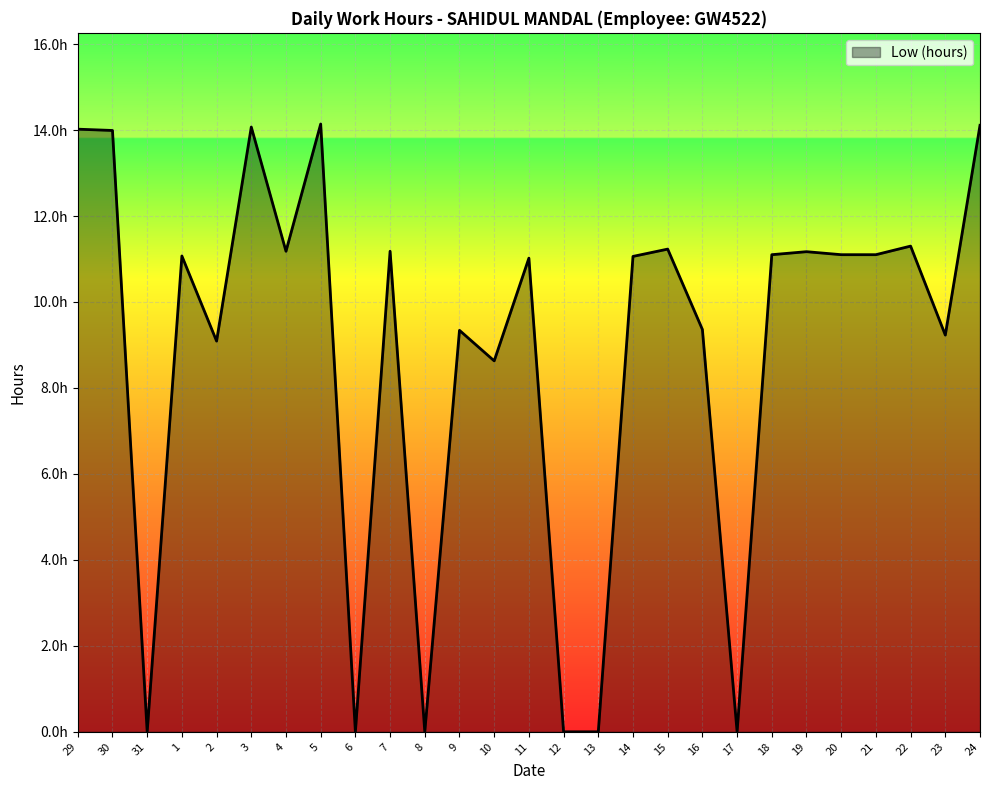

Reading left to right, transcribe all the data shown in this chart.

14.0	14.0	0.0	11.1	9.1	14.1	11.2	14.1	0.0	11.2	0.0	9.3	8.6	11.0	0.0	0.0	11.1	11.2	9.4	0.0	11.1	11.2	11.1	11.1	11.3	9.2	14.1